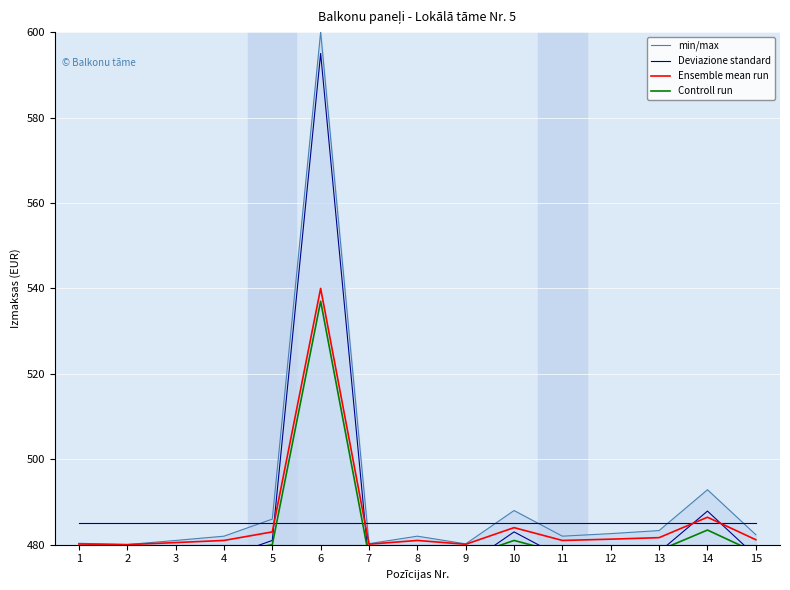

What is the greatest value displayed?

600.0